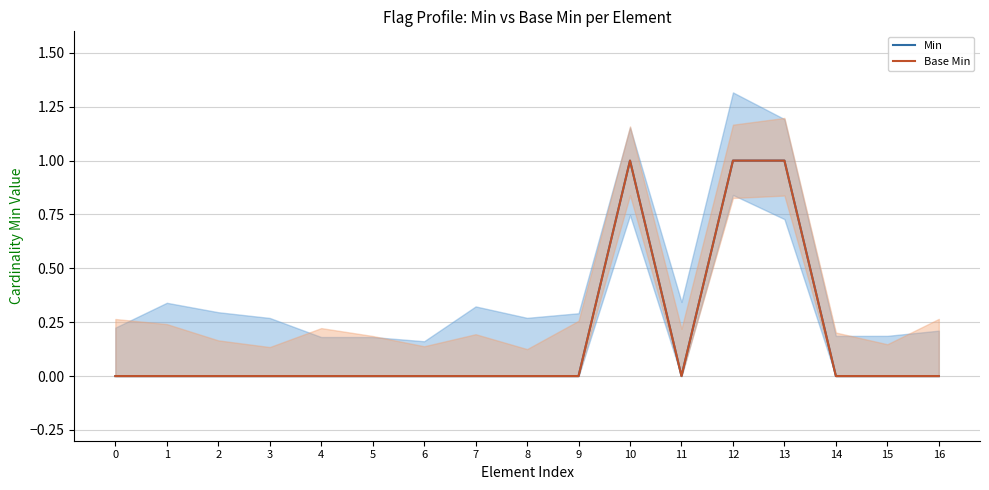

Reading left to right, extract all data points from this chart.

Min: 0	0	0	0	0	0	0	0	0	0	1	0	1	1	0	0	0
Base Min: 0	0	0	0	0	0	0	0	0	0	1	0	1	1	0	0	0